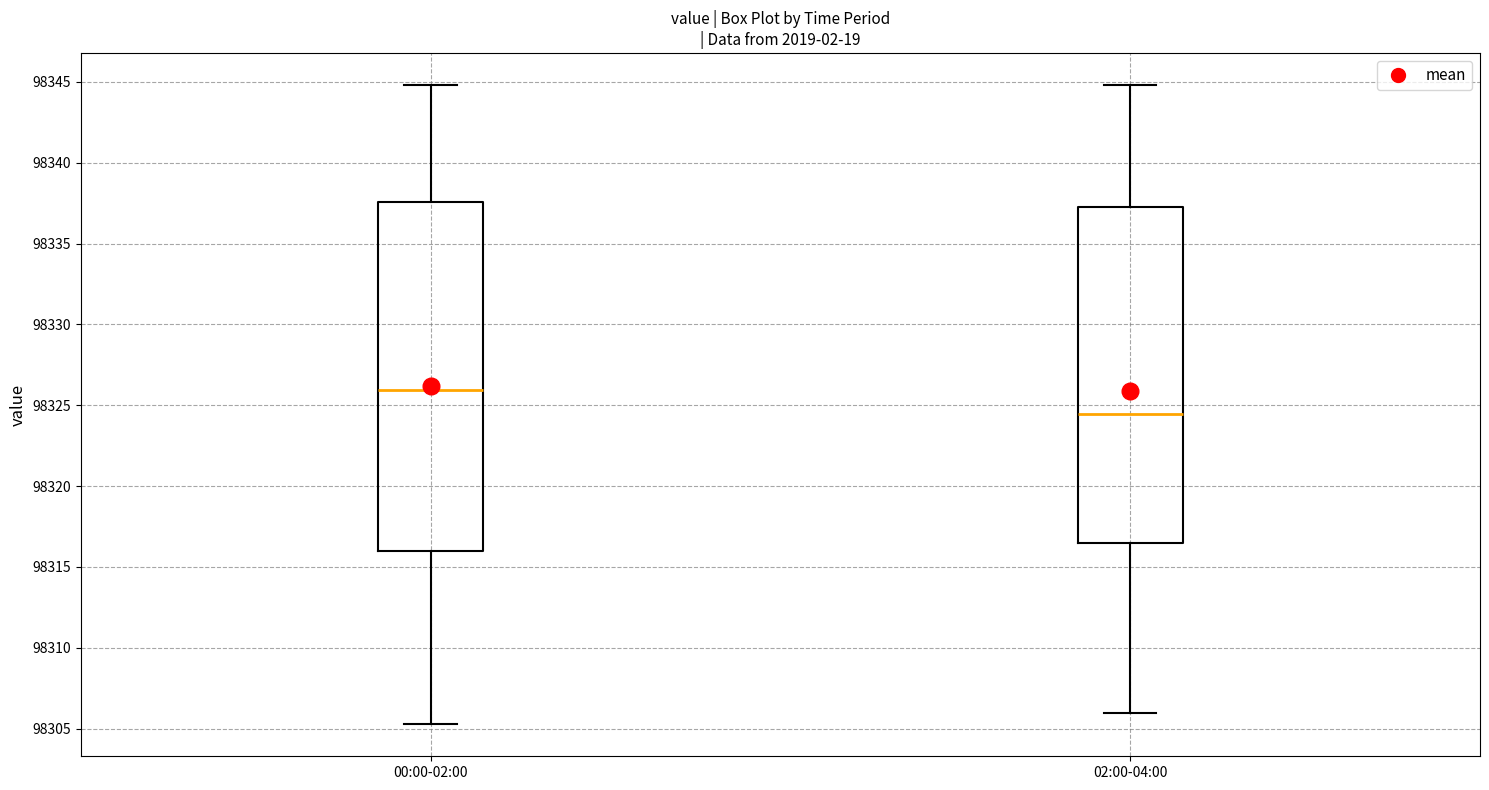

Reading left to right, transcribe this box plot: for each box, give where its median line is, the range the box spans, and where its two whiskers end, as read against the y-axis. The values are not printed on the chart, so give them approximately, as read against the axis.

00:00-02:00: median 98326.0, box 98316.0 to 98337.5, whiskers 98305.5 to 98345.0
02:00-04:00: median 98324.5, box 98316.5 to 98337.5, whiskers 98306.0 to 98345.0